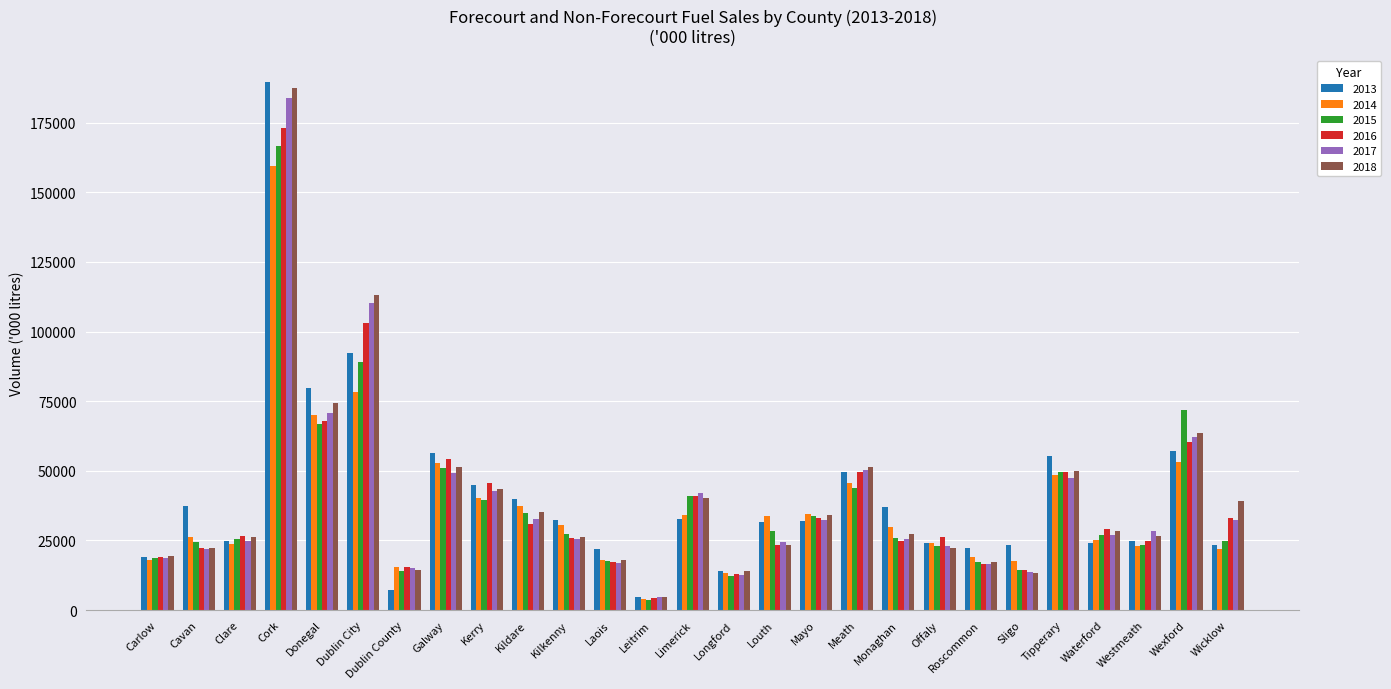

What is the label of the 11th bar from the left?

Kilkenny